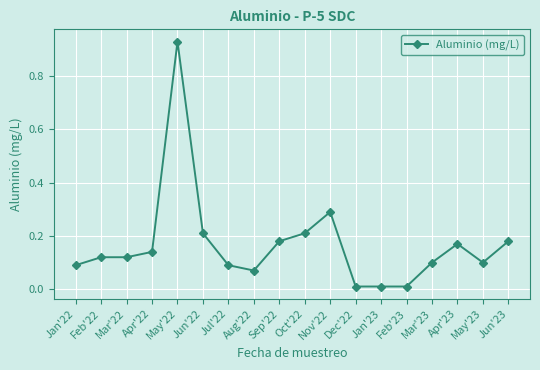

What is the label of the 7th point from the right?

Dec'22